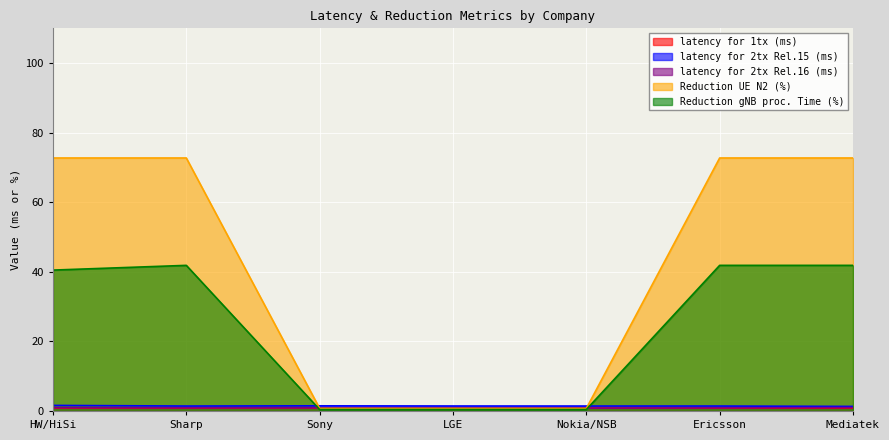

What is the highest value of the Reduction gNB proc. Time (%) series?

41.9